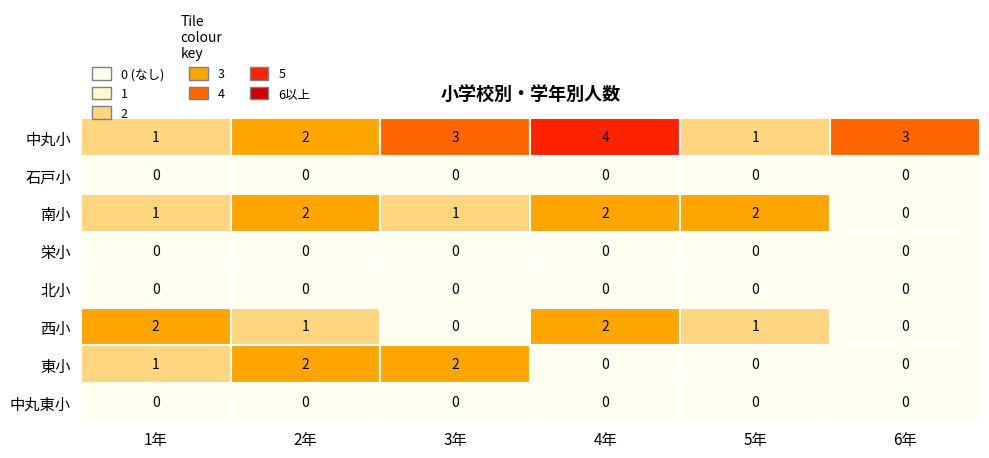

Which series changed the most between 1年 and 4年?

中丸小